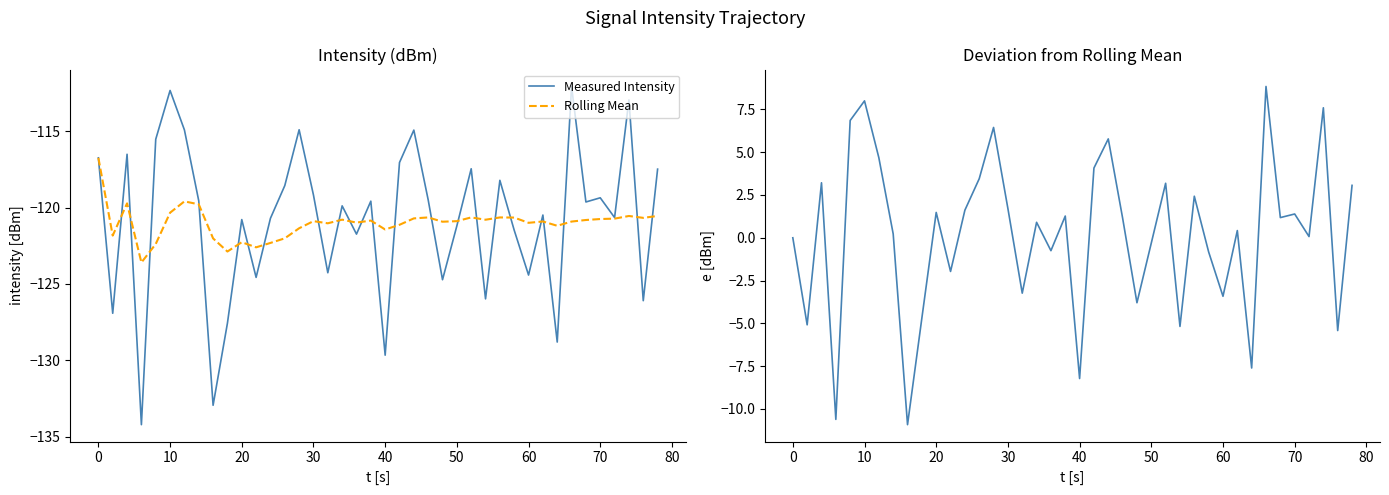

Count the number of data series in this chart.

3